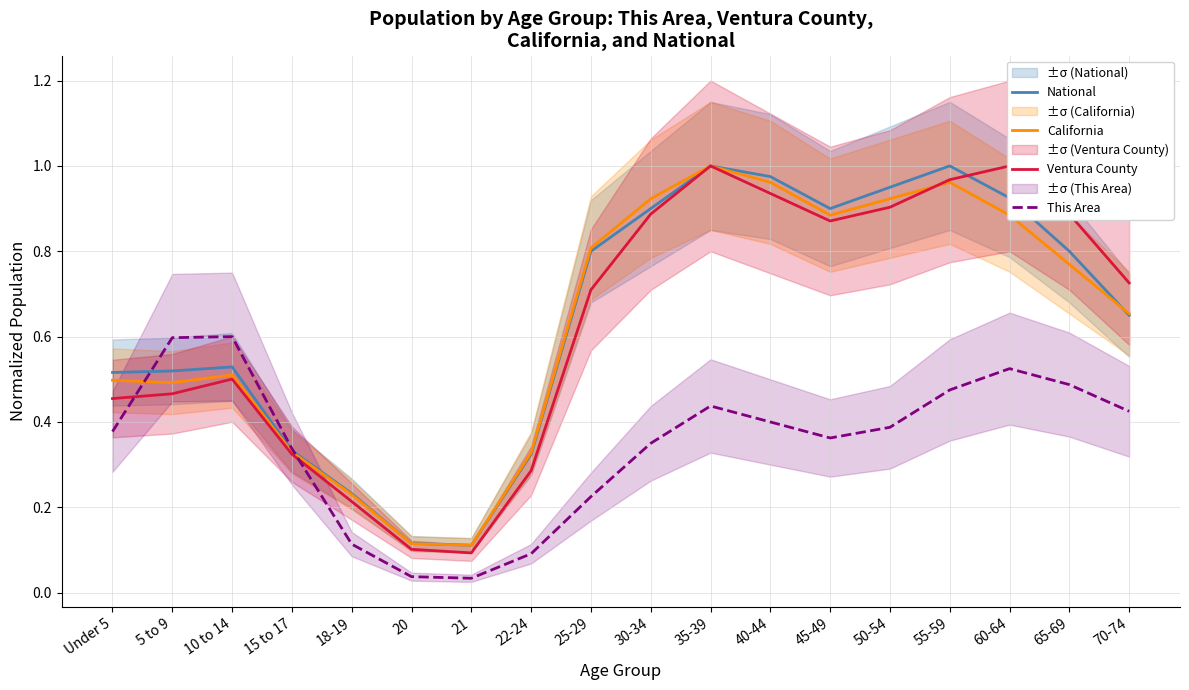

In National, how many points are lower than both neighbors (excluding endpoints)?

2